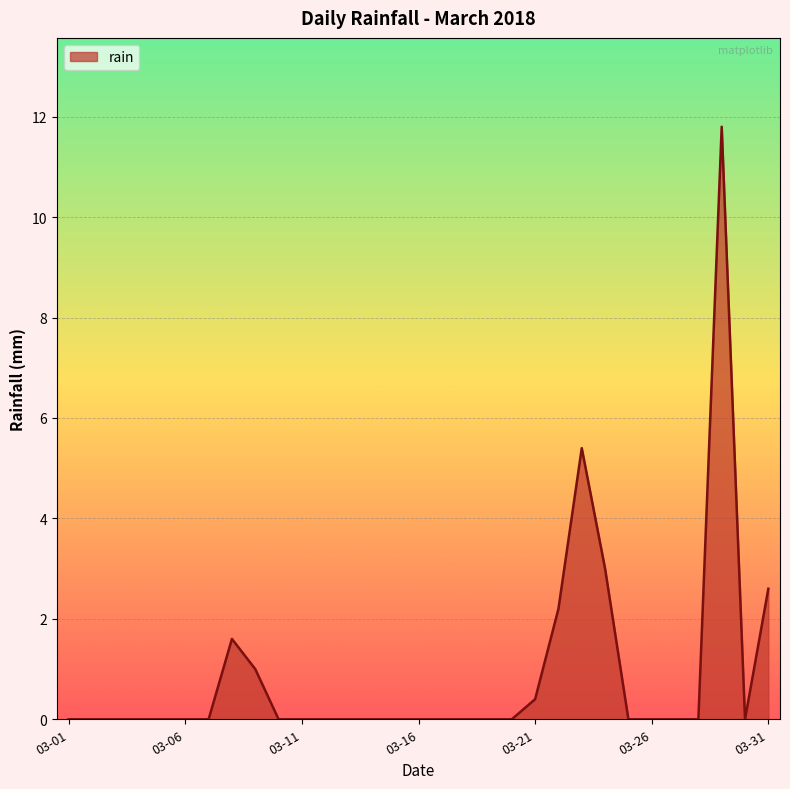

What is the difference between the maximum and minimum values?

11.8